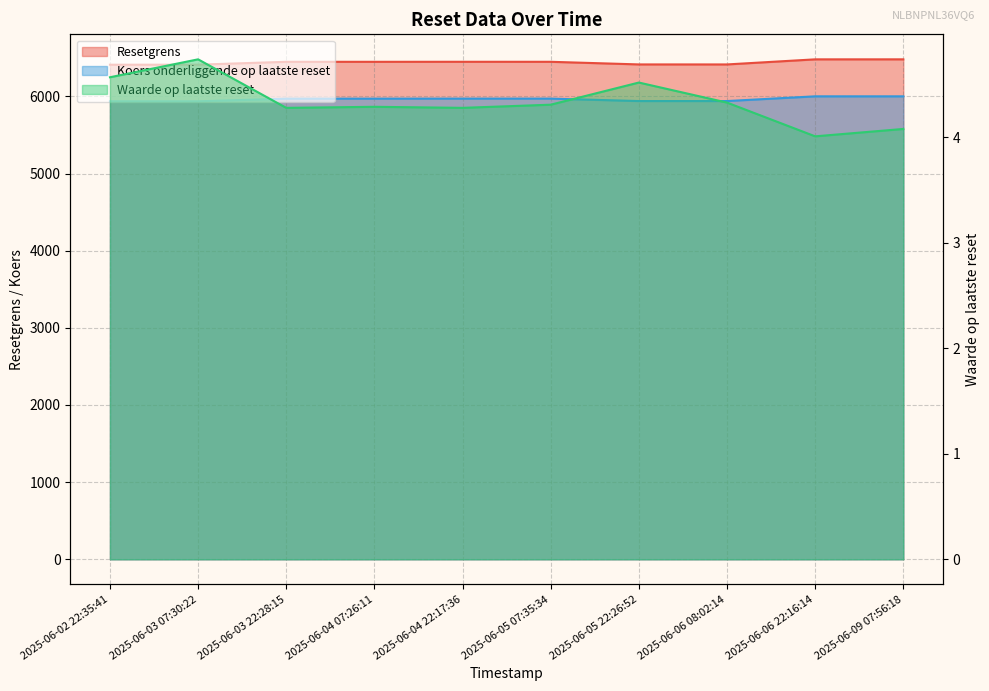

What is the difference between the maximum and minimum values in the Resetgrens series?

69.8